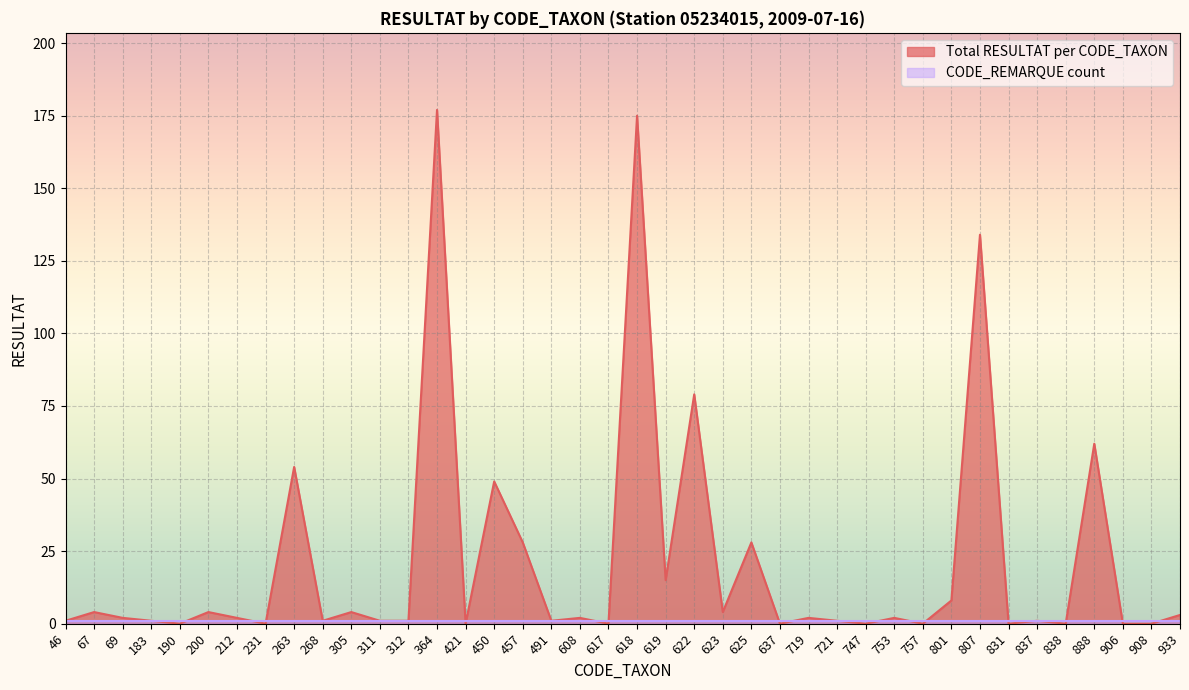

What is the difference between the values at 618 and 747?

175